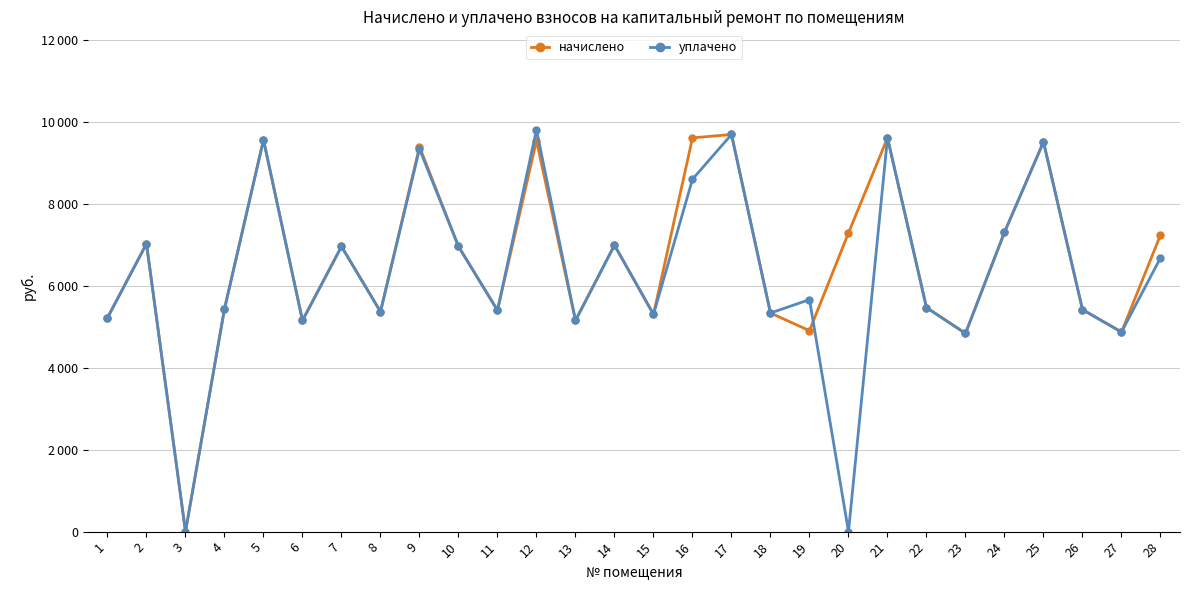

Which has a higher value, 27 or 6?

6